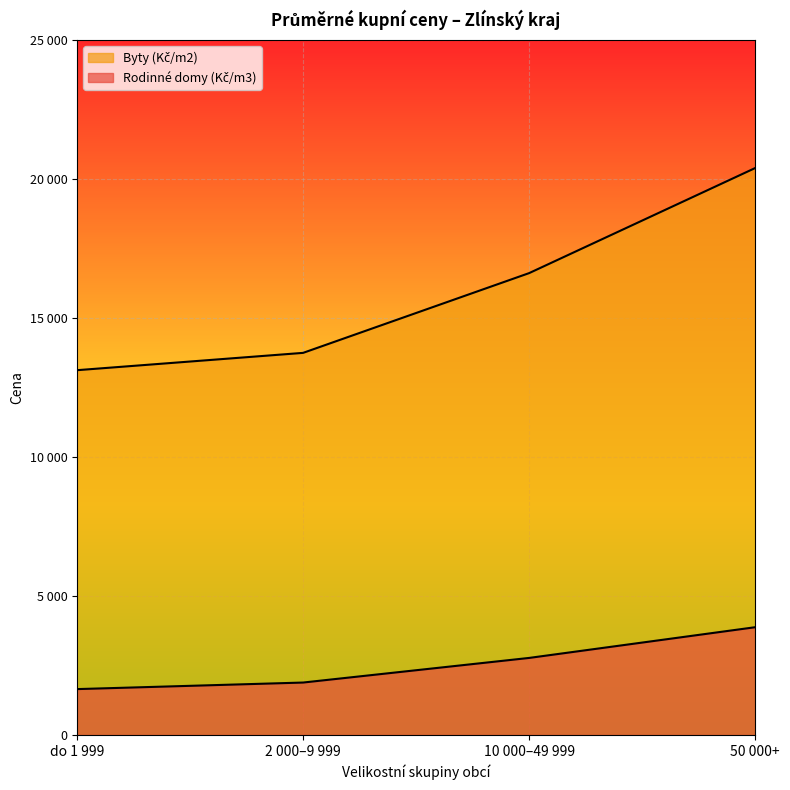

List the series in order of their overall mean, highest first.

Byty (Kč/m2), Rodinné domy (Kč/m3)